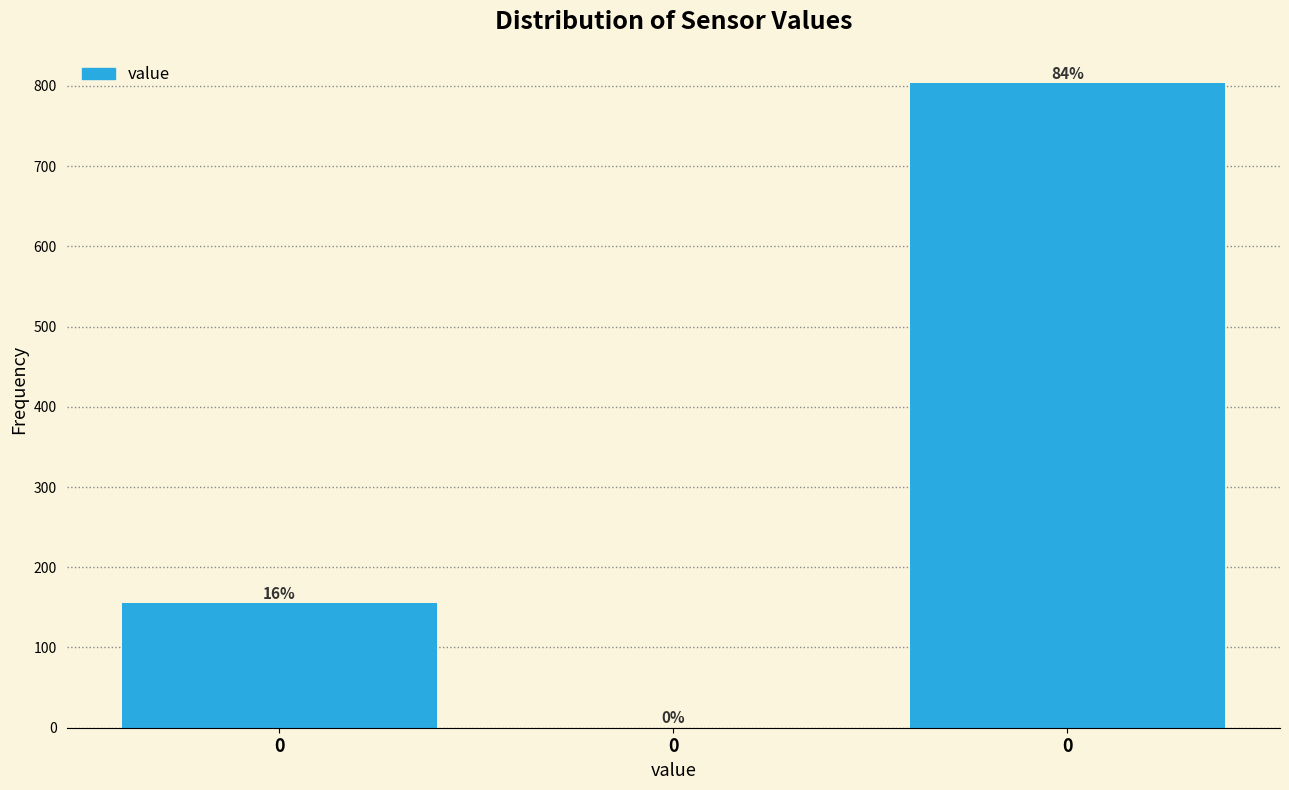

Are the bars horizontal?

No